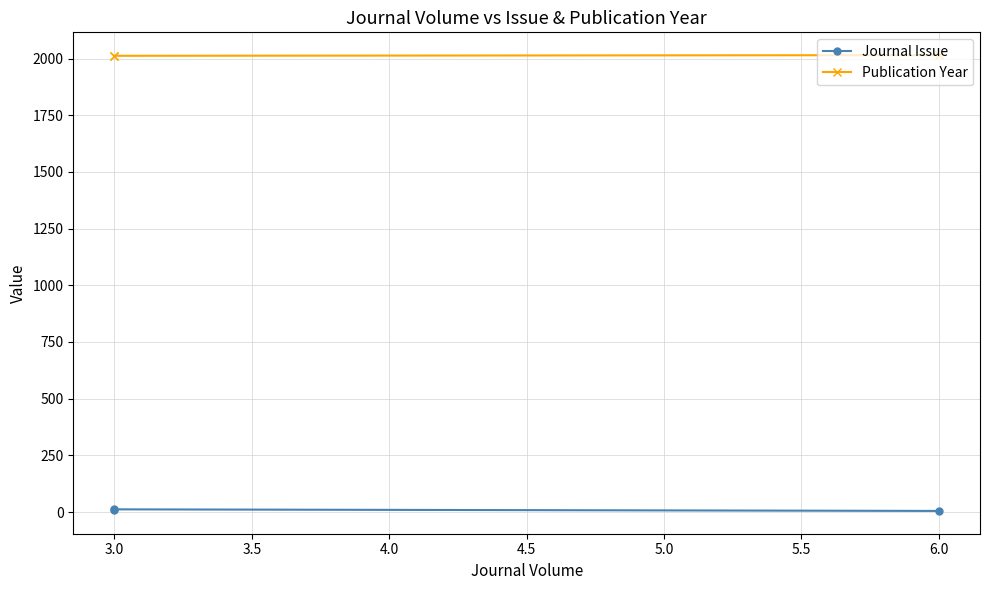

What is the spread (max minus min) of values at 3.0?

2000